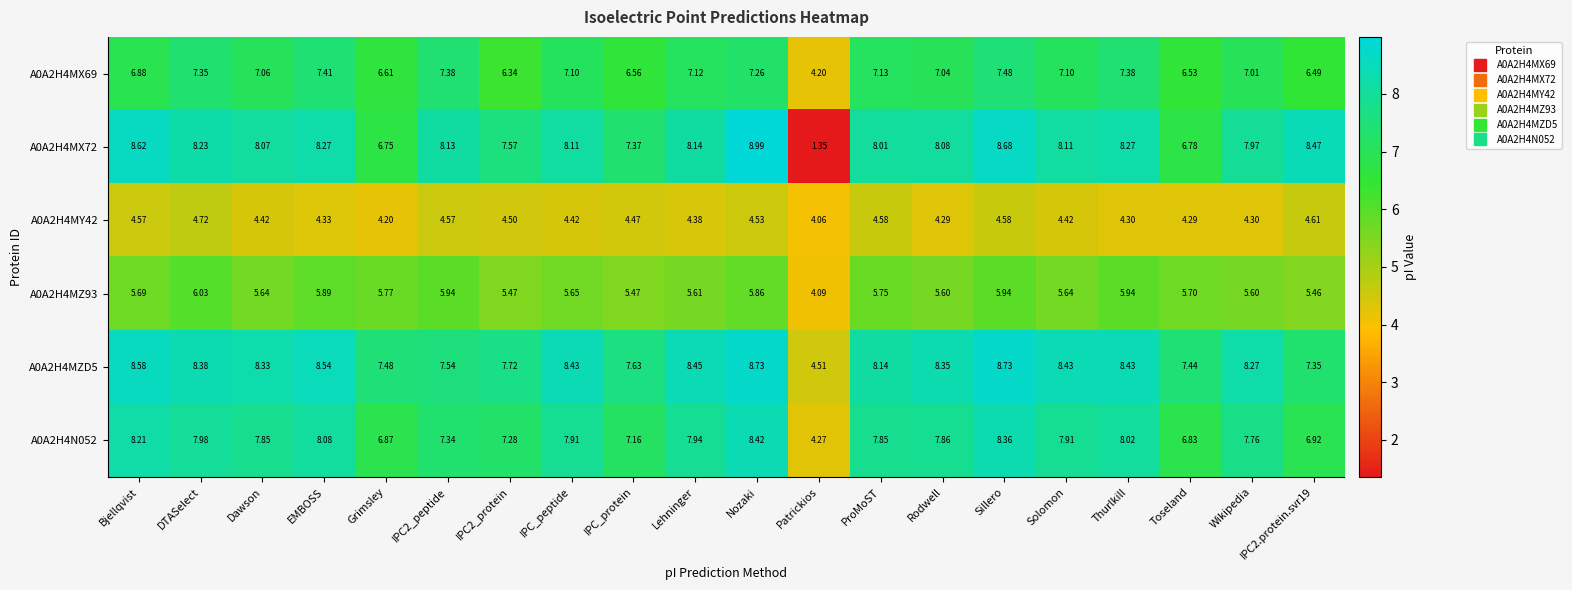

At which category does the chart reach its peak across all series?

Nozaki